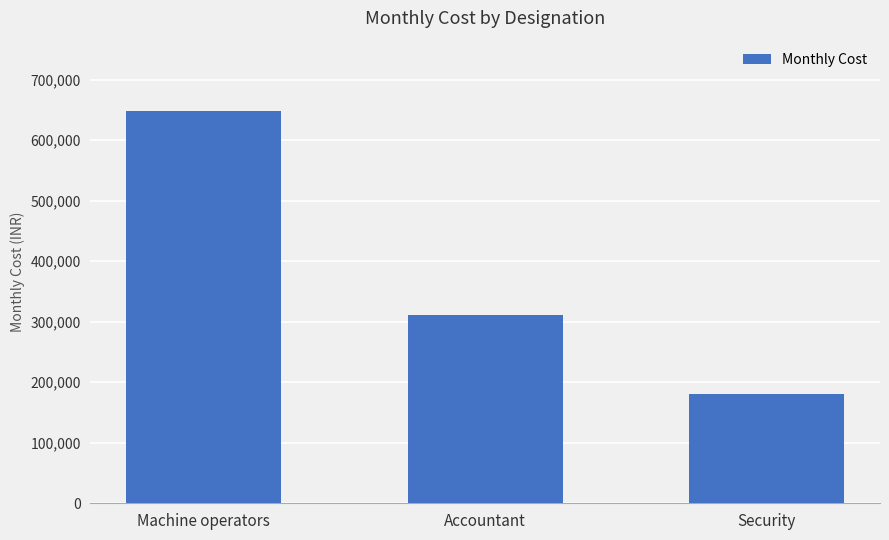

Approximately how many times larger is the value at Accountant compared to Security?

1.7